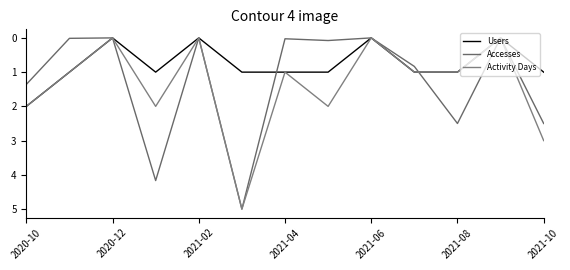

Rank the series by their maximum value, from highest to lowest.

Accesses, Activity Days, Users